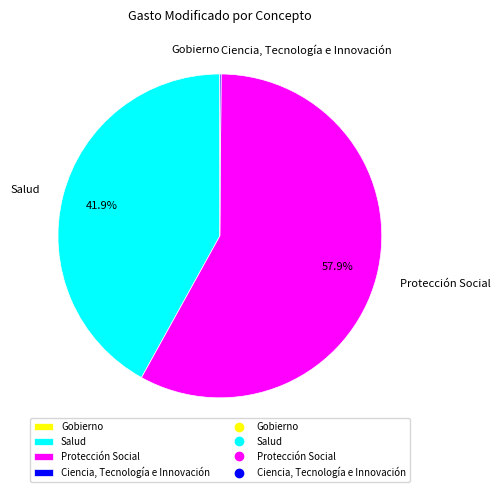

To the nearest percent, what is the average slice percentage?

25%